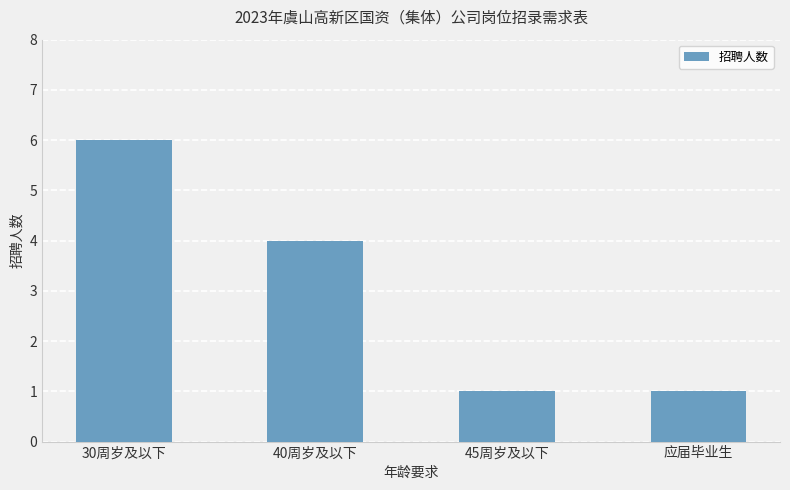

What position from the left is 应届毕业生?

4